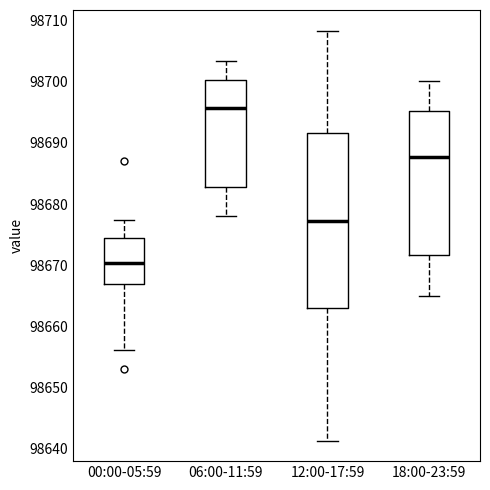

Comparing the boxes themselves (not the whiskers), which one is the tallest?

12:00-17:59